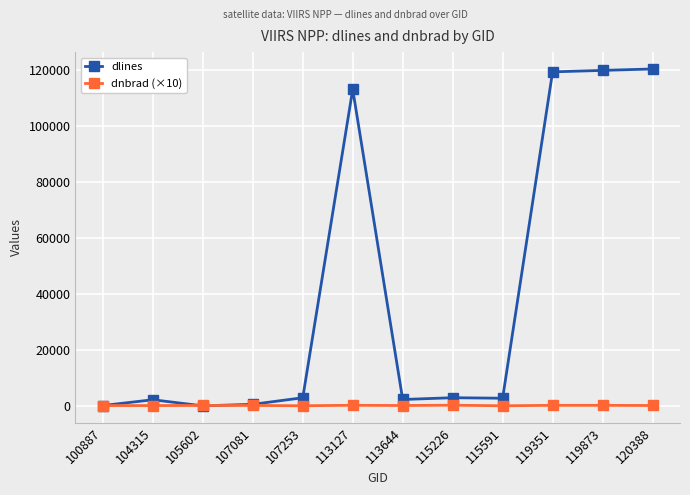

Count the number of categories in the chart.

12